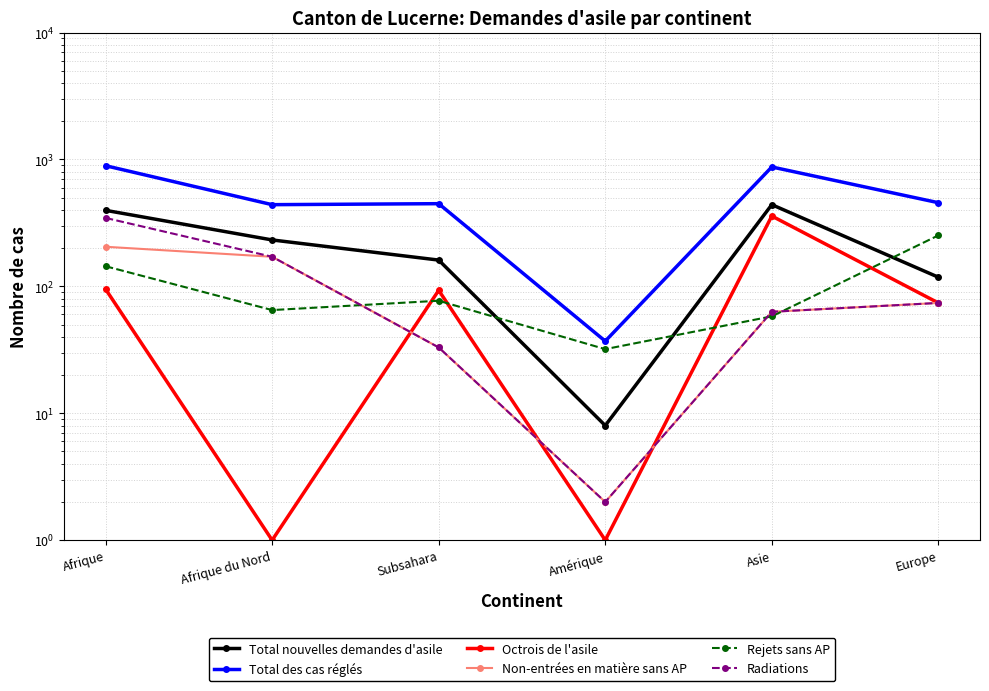

Which series has the largest total across all categories?

Total des cas réglés